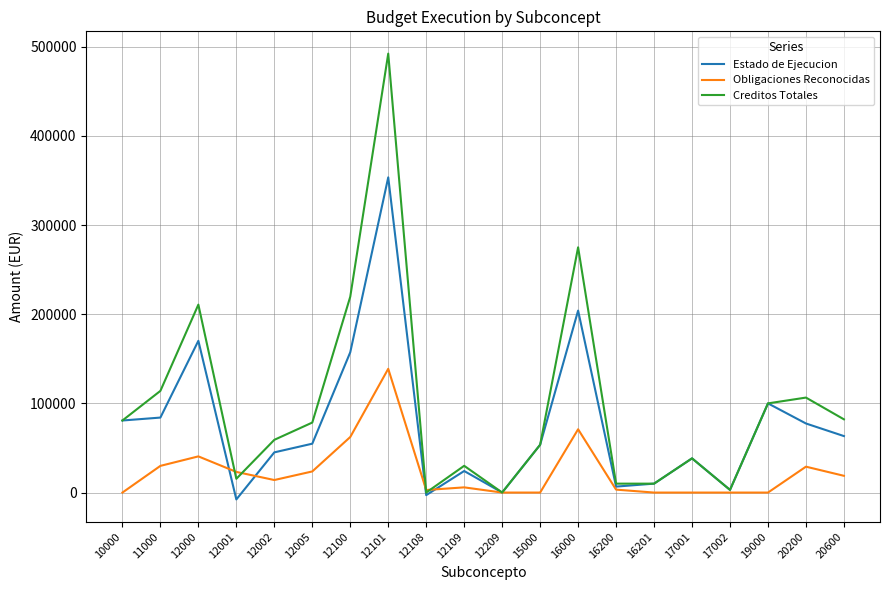

At which category is the sum across all series the highest?

12101